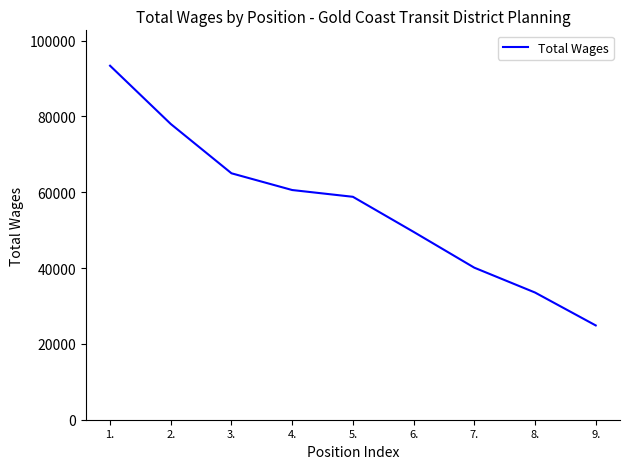

Reading left to right, extract all data points from this chart.

1.=93370	2.=78004	3.=65000	4.=60585	5.=58800	6.=49548	7.=40104	8.=33552	9.=24873